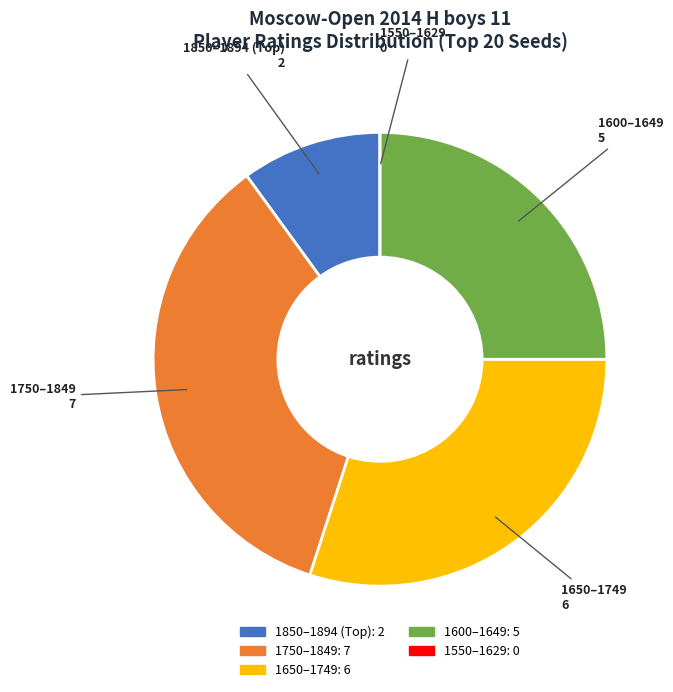

Does any single category account for the majority?

No